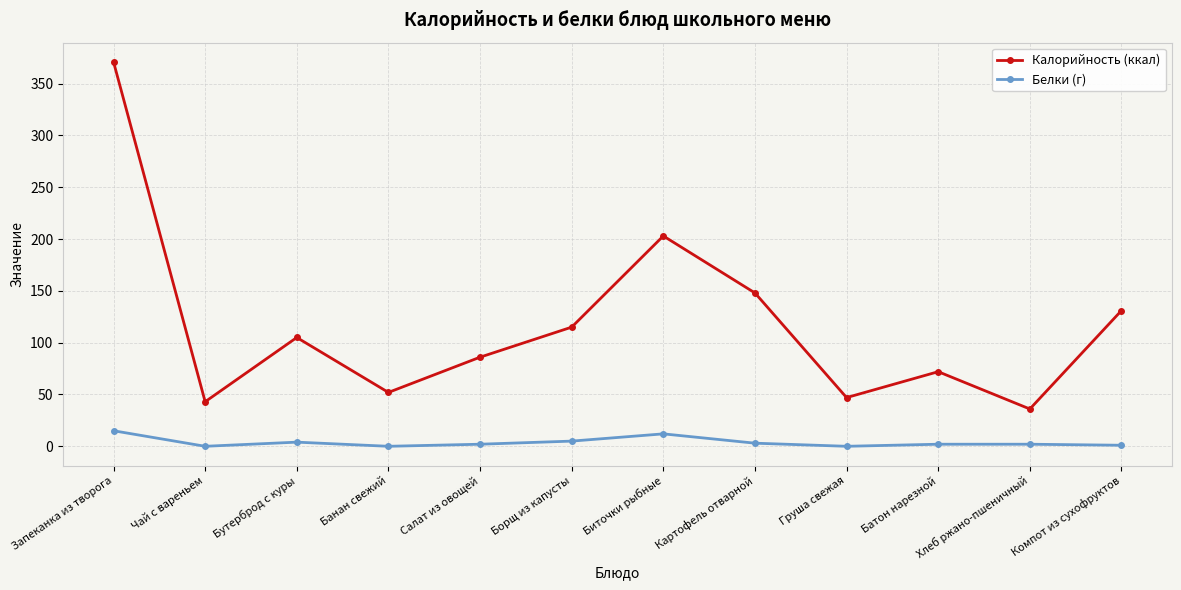

Which series has the widest spread of values?

Калорийность (ккал)